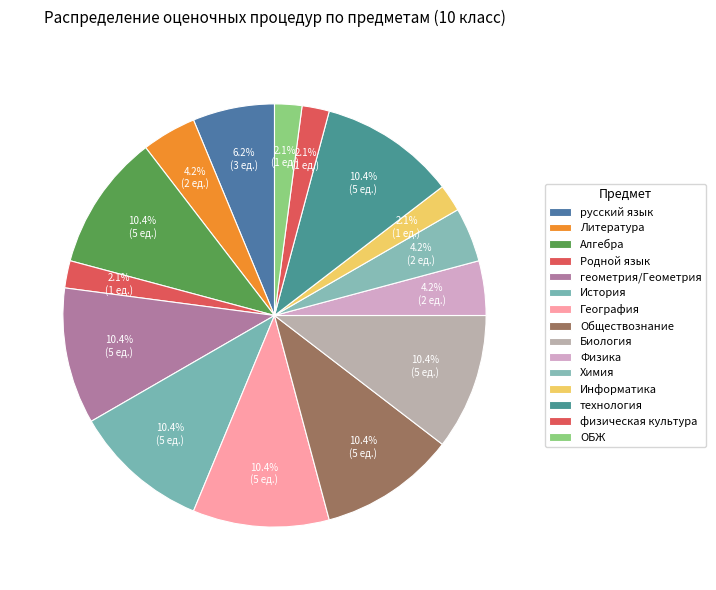

How many slices are in this pie chart?

15